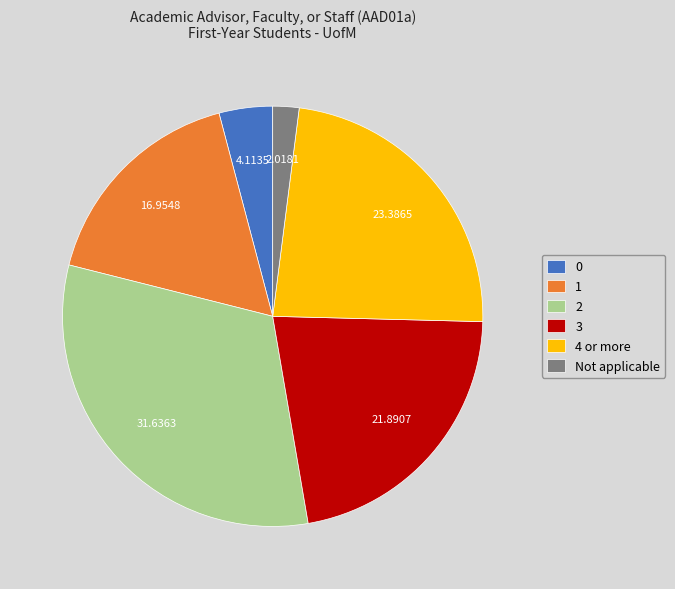

Rank the categories by value from lowest to highest.

Not applicable, 0, 1, 3, 4 or more, 2